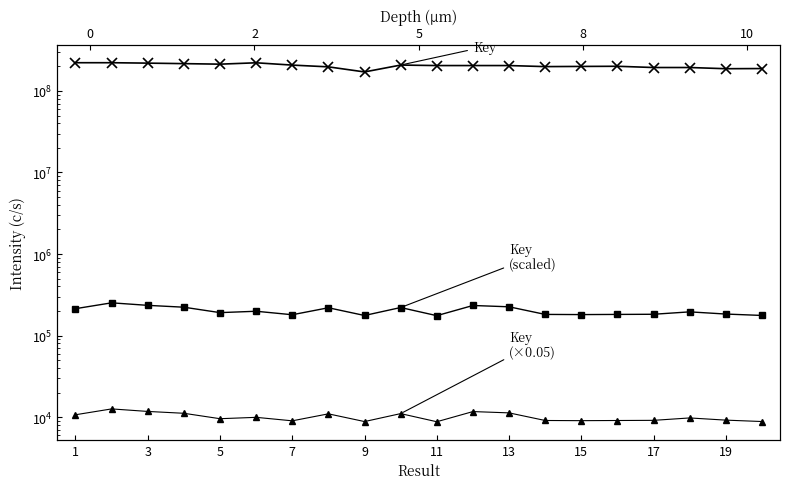

True or false: Key and Key (scaled) intersect in this chart.

False